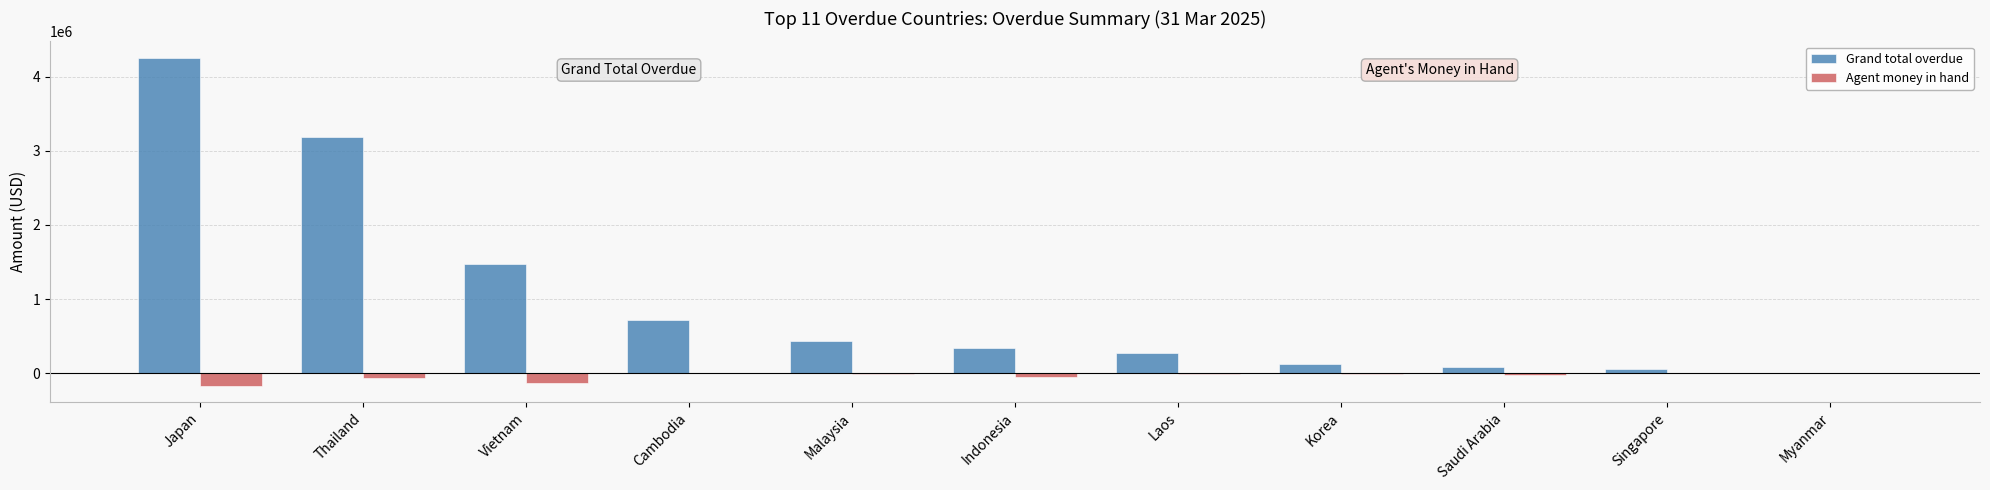

Which category has the highest value in the Grand total overdue series?

Japan